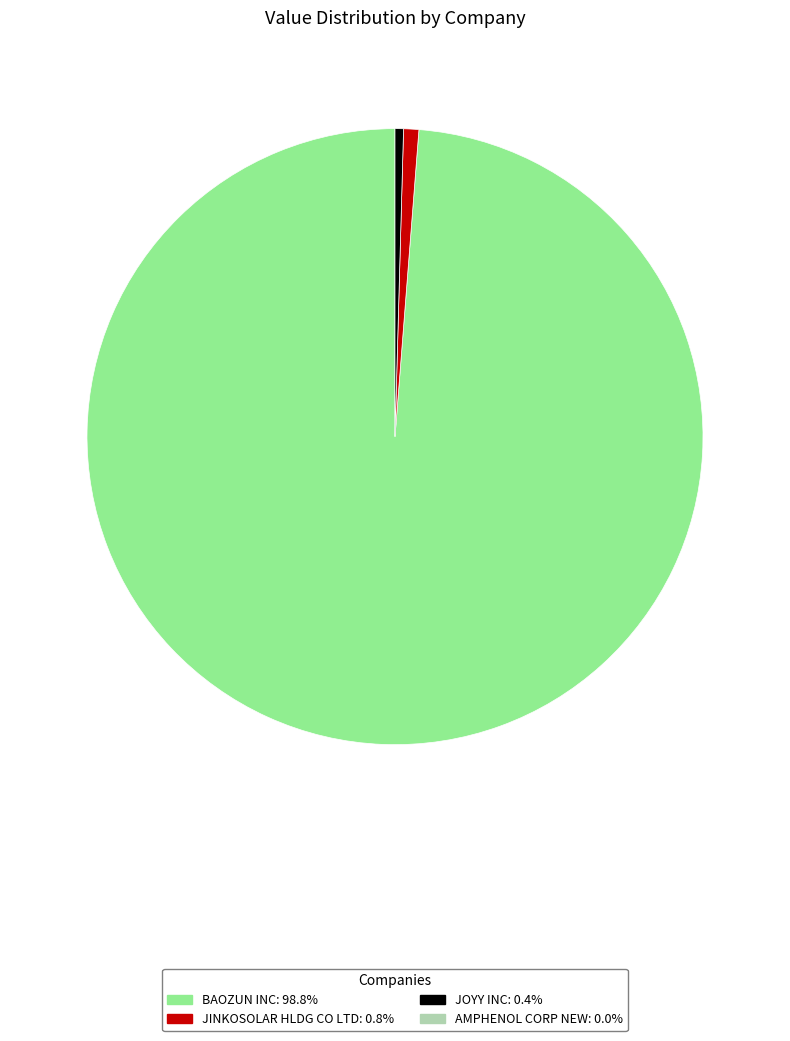

Does any single category account for the majority?

Yes